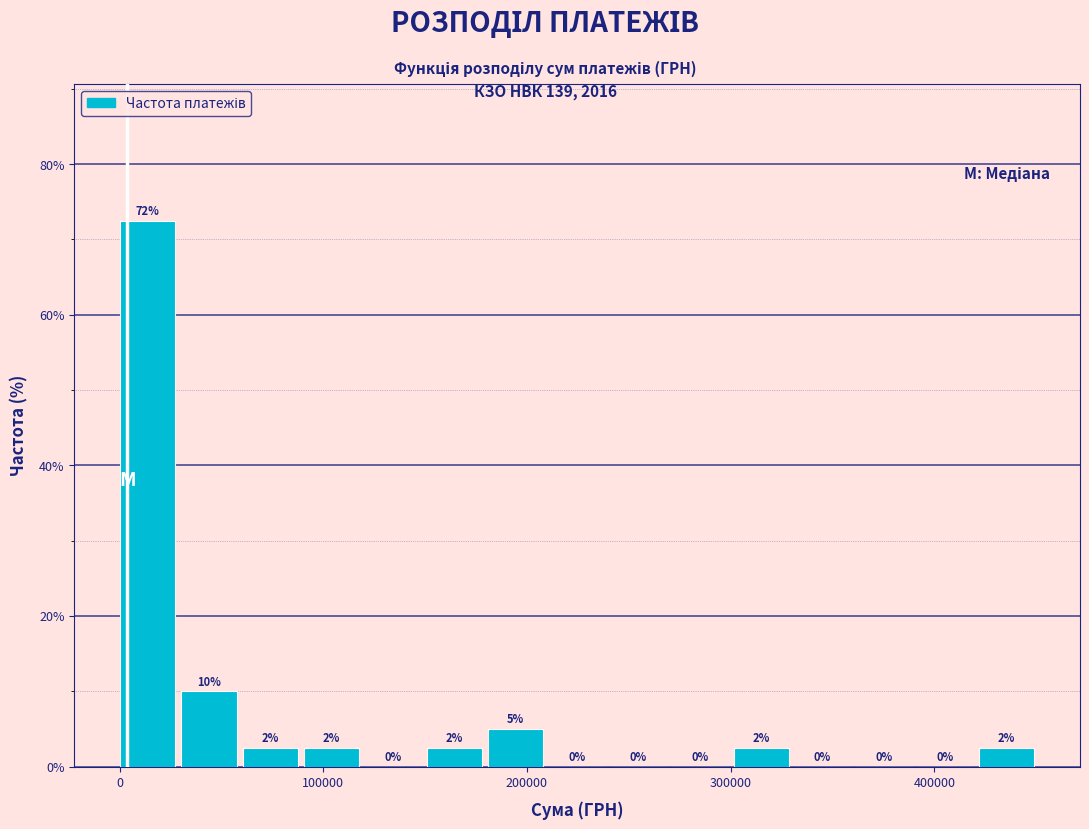

Read against the x-axis, roughly where is the centre of the tallest bar?

10000